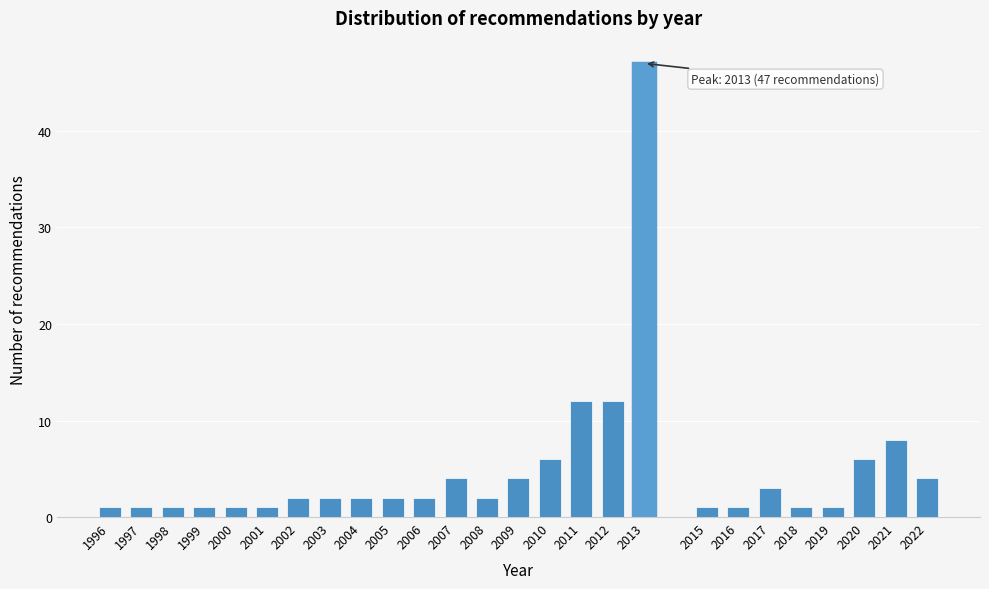

Reading right to left, extract all data points from this chart.

4	8	6	1	1	3	1	1	47	12	12	6	4	2	4	2	2	2	2	2	1	1	1	1	1	1